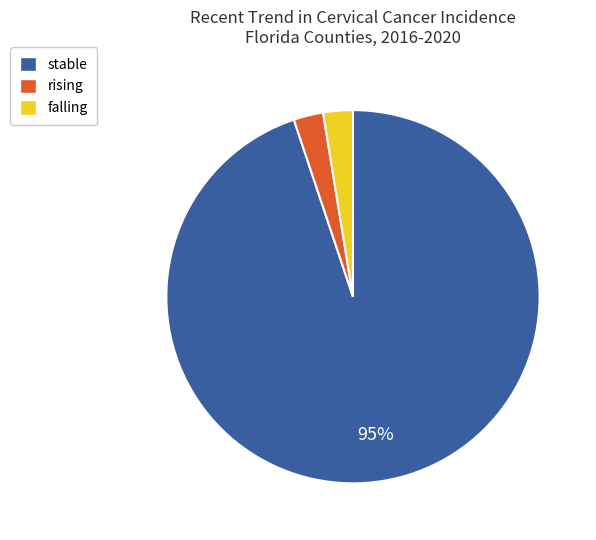

To the nearest percent, what is the combined percentage of stable and rising?

97%